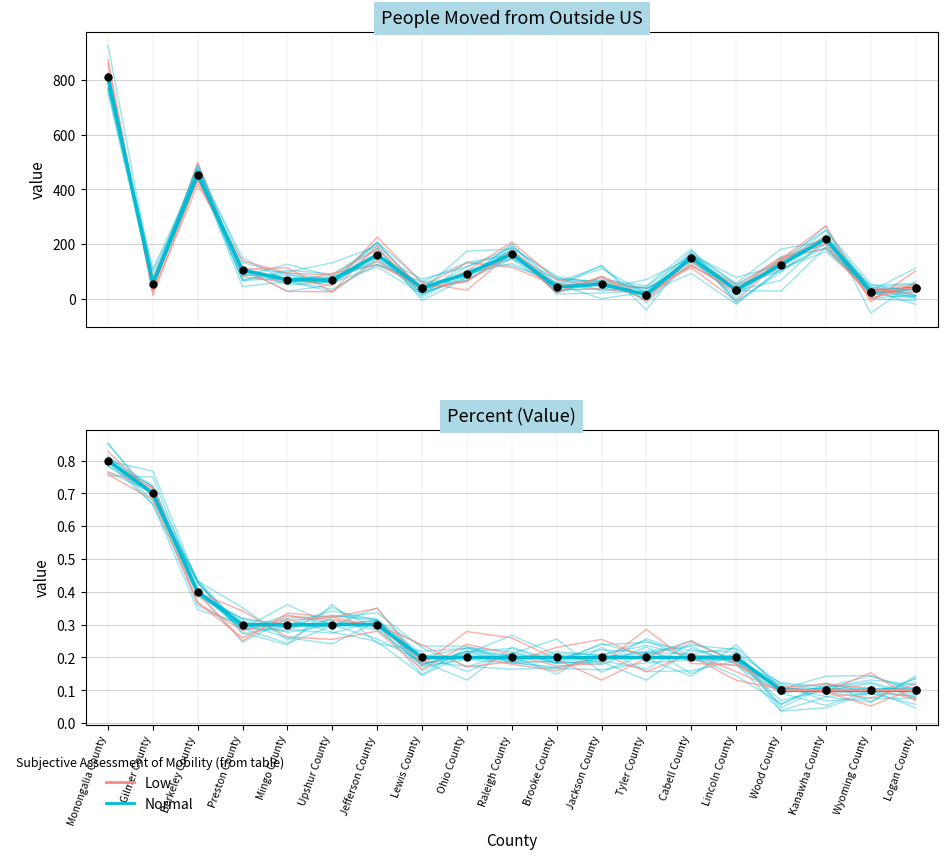

List the labels in order of Normal value, smallest first.

Wood County, Kanawha County, Wyoming County, Logan County, Lewis County, Ohio County, Raleigh County, Brooke County, Jackson County, Tyler County, Cabell County, Lincoln County, Preston County, Mingo County, Upshur County, Jefferson County, Berkeley County, Gilmer County, Monongalia County